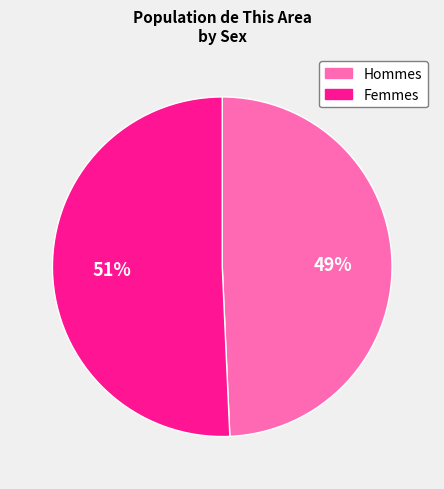

To the nearest percent, what is the average slice percentage?

50%